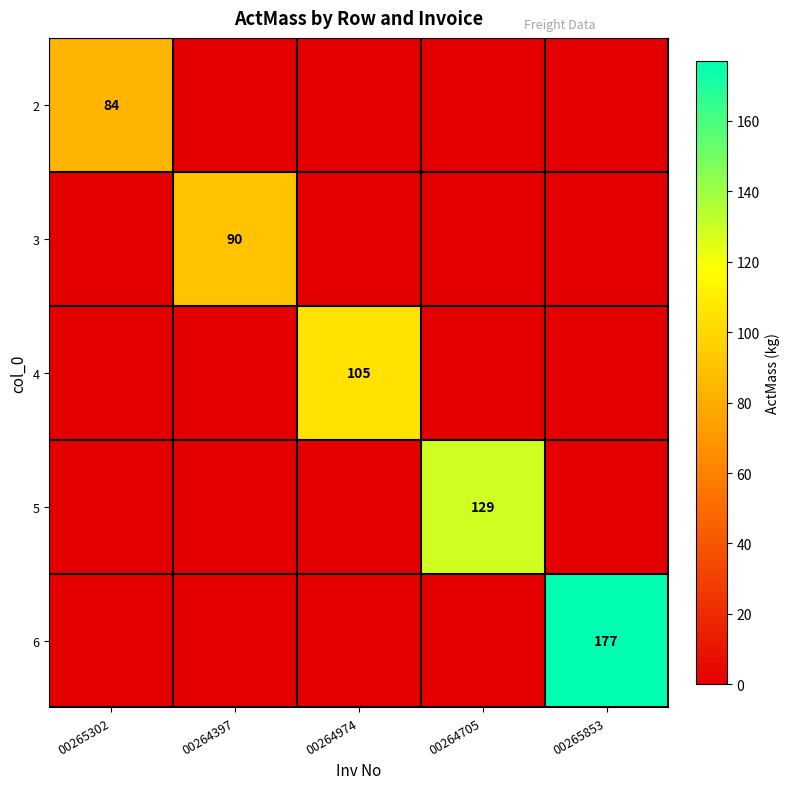

At how many categories does at least one series exceed 39?

5